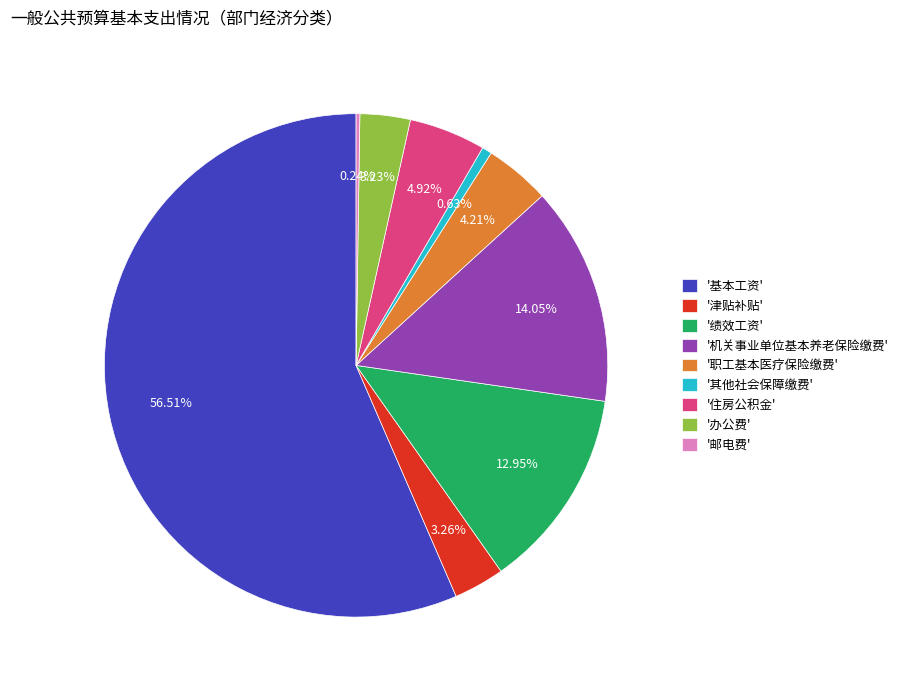

Combined, do '基本工资' and '绩效工资' account for over 50%?

Yes